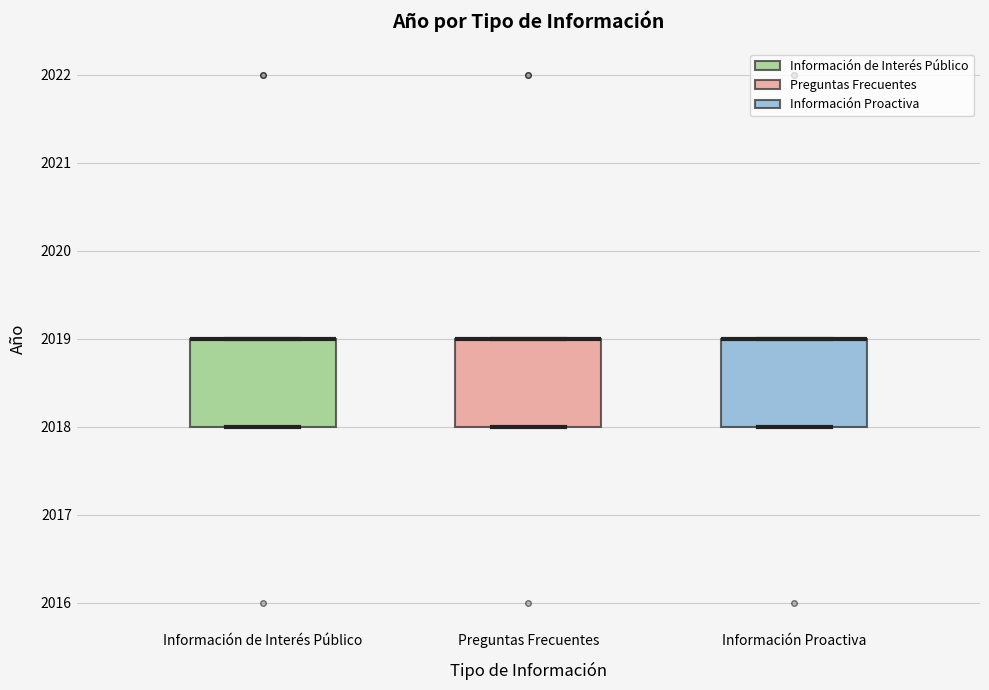

Where is the upper edge of the box for Información de Interés Público on the y-axis? The values are not printed on the chart, so give them approximately, as read against the axis.

2019